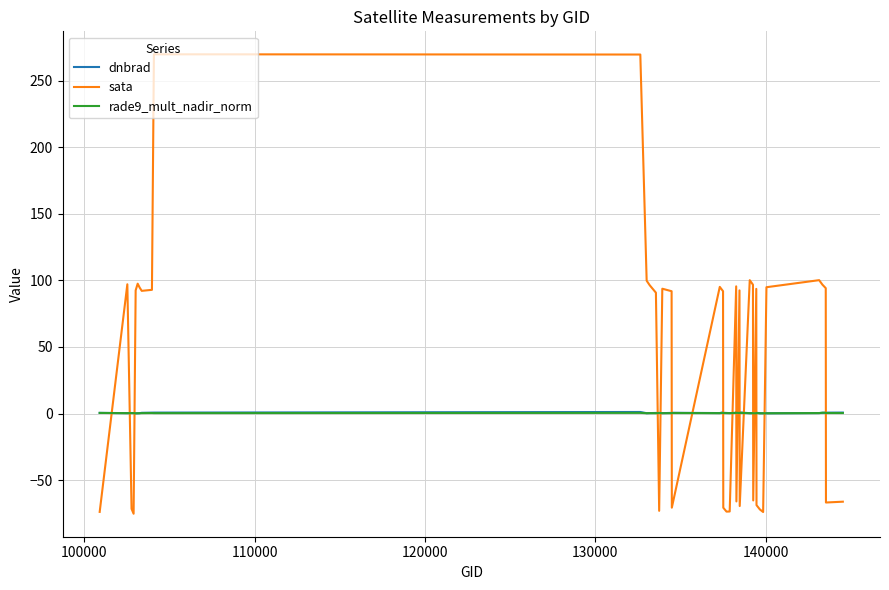

Which series has the widest spread of values?

sata